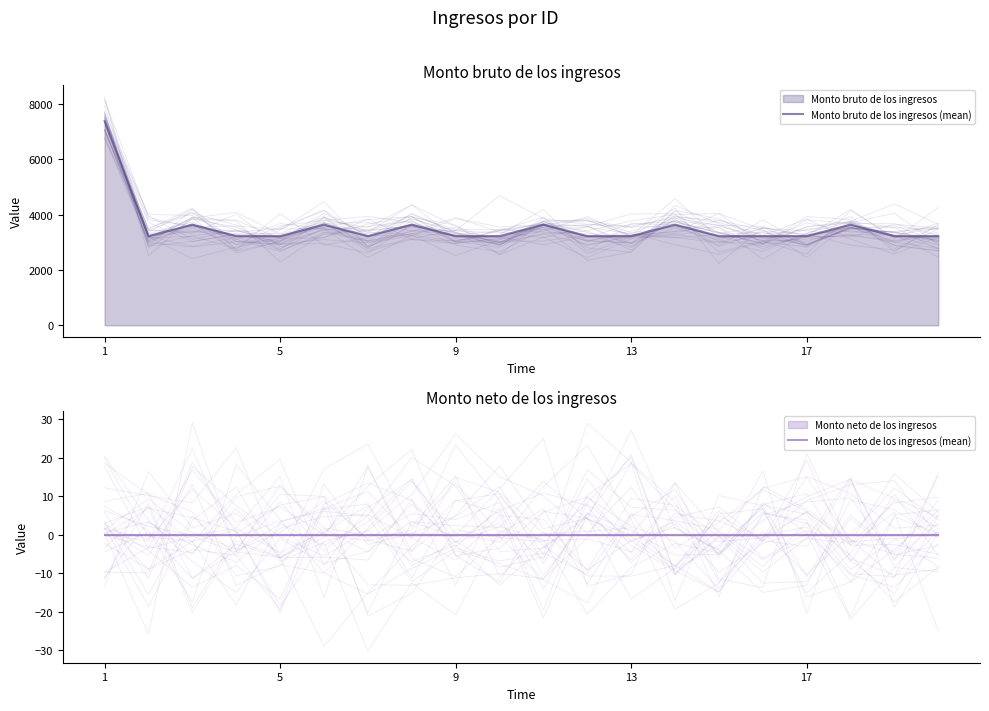

True or false: Monto bruto de los ingresos (mean) and Monto neto de los ingresos (mean) intersect in this chart.

False